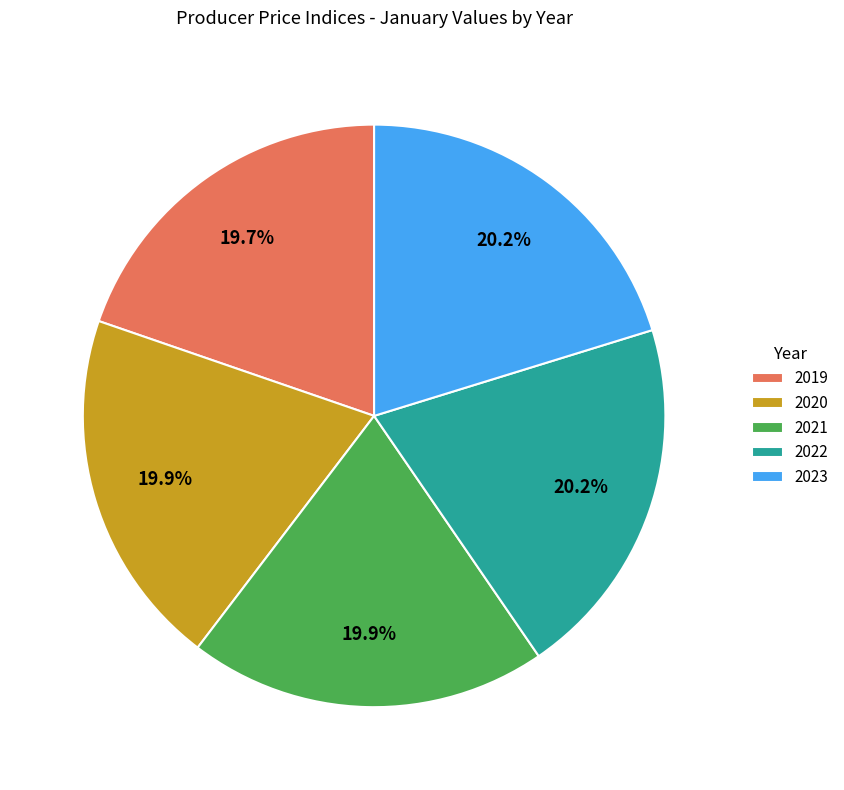

True or false: 2023 accounts for 20% of the total.

True